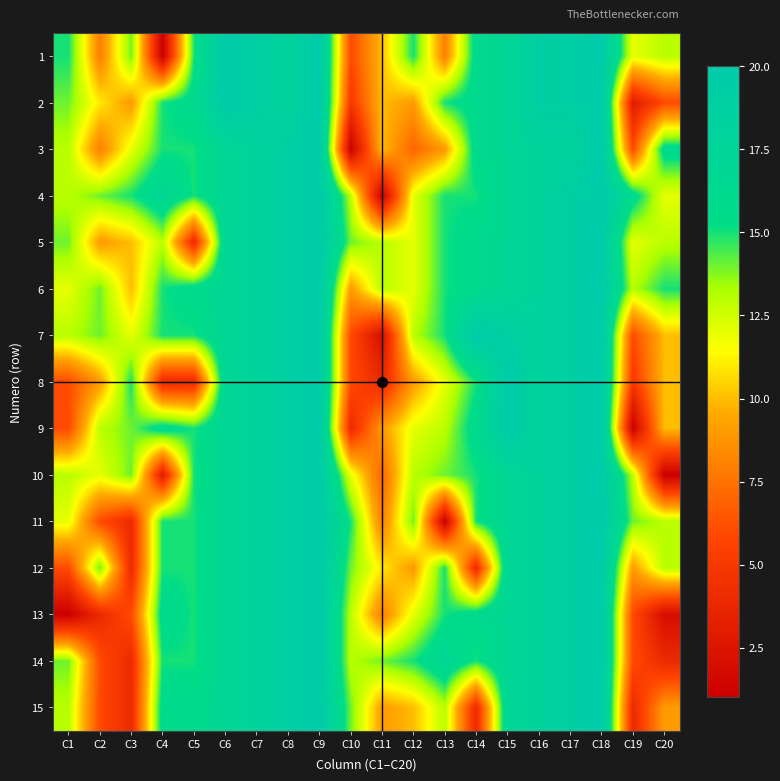

Which category has the highest value across all series?

C6